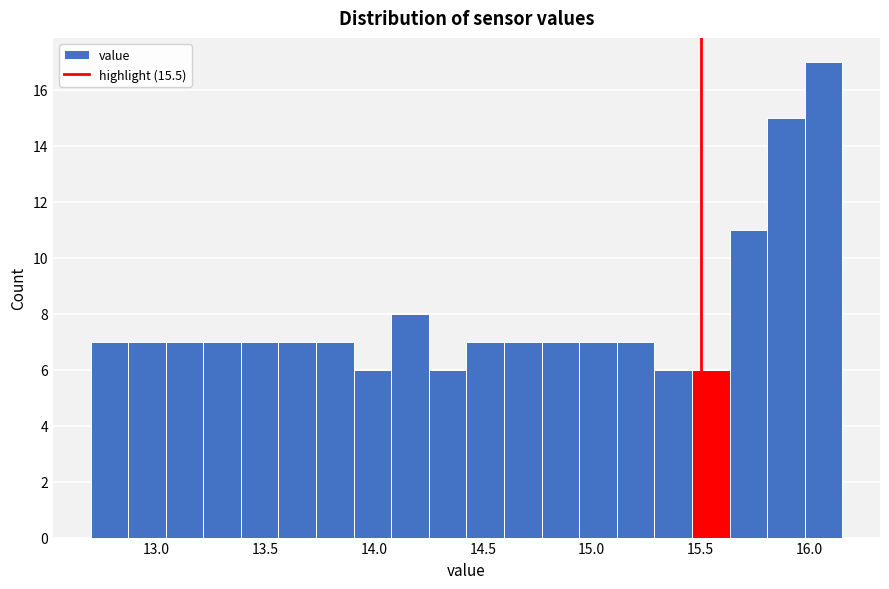

Around what value on the x-axis is the tallest bar? Give the approximate position of its centre, as read against the axis.

16.05